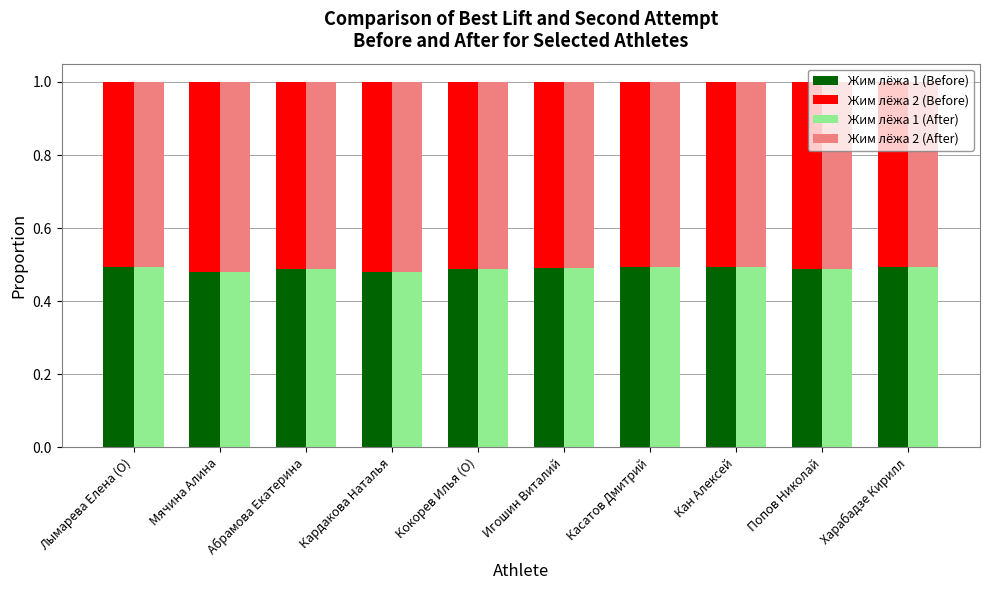

Which series changed the most between Лымарева Елена (O) and Харабадзе Кирилл?

Жим лёжа 1 (Before)